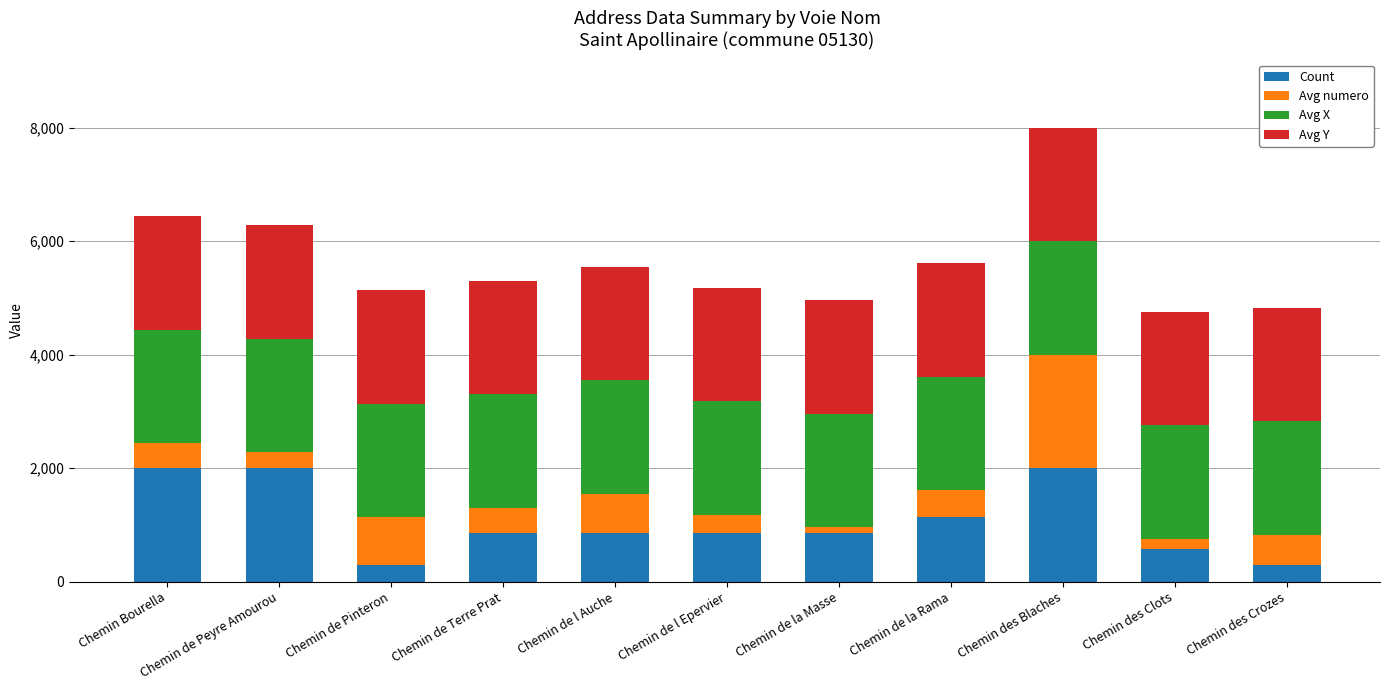

What is the minimum value for Count?

285.7